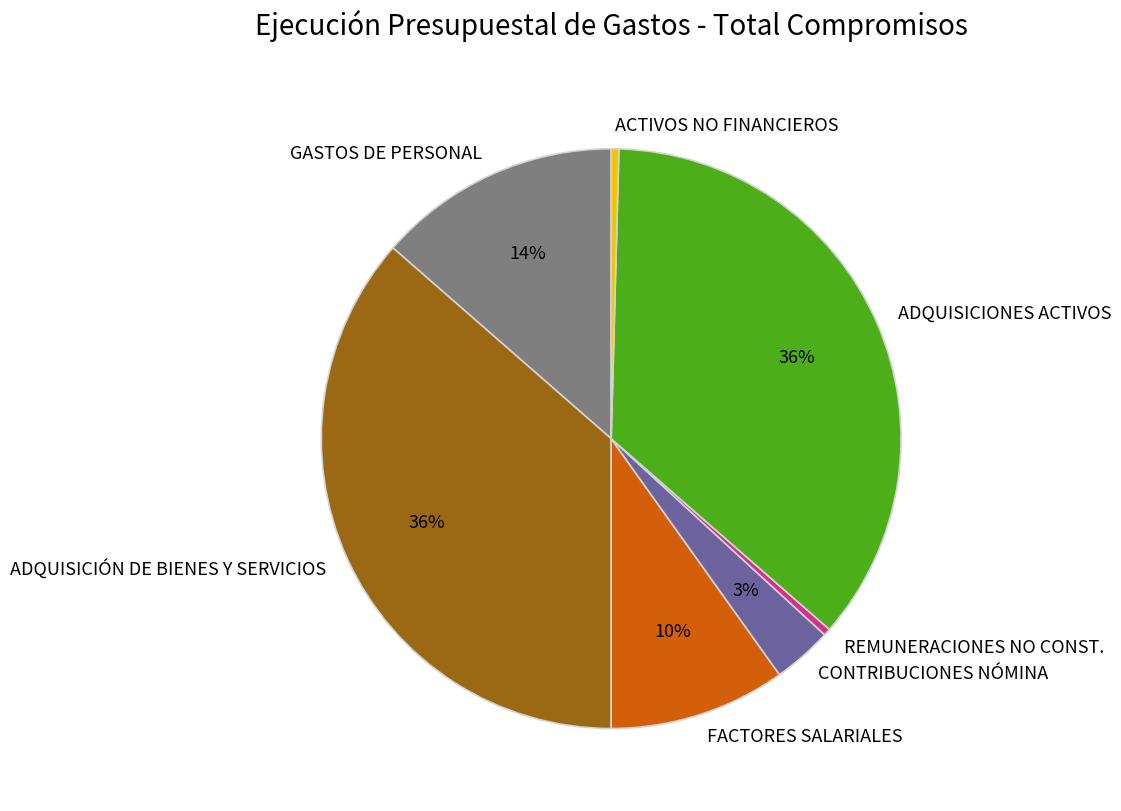

To the nearest percent, what is the difference between the largest and smallest slice percentages?

36%